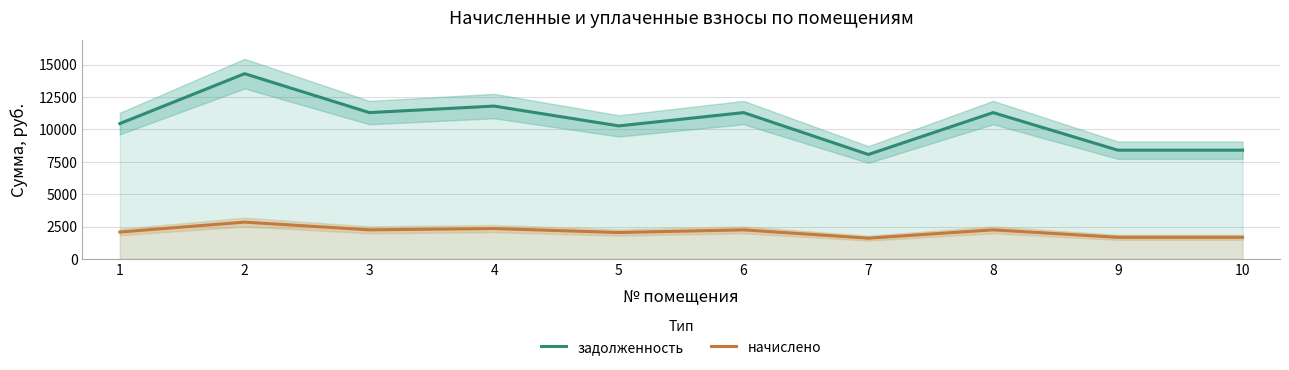

What value does the задолженность series have at 6?

11299.2